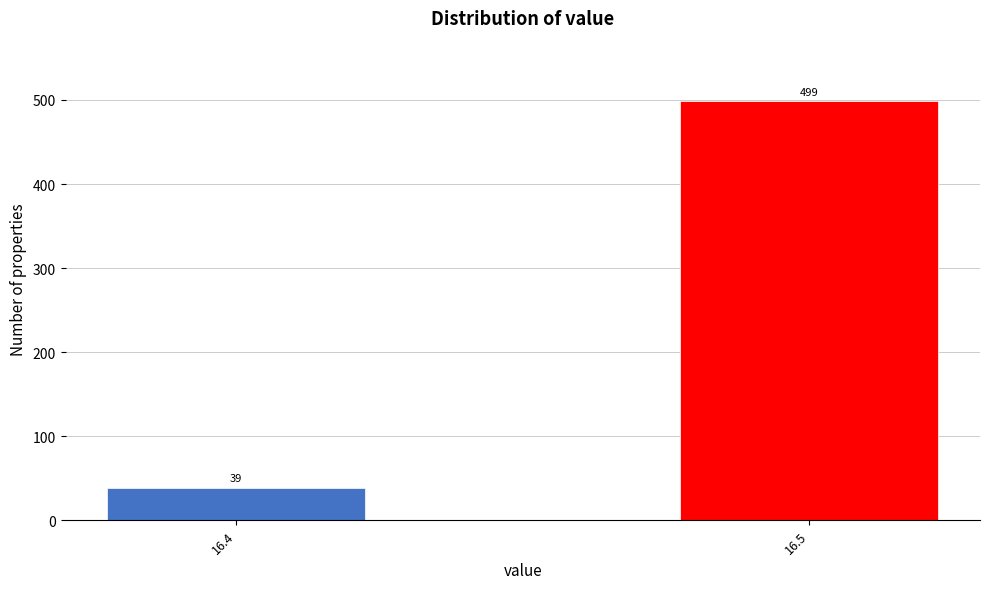

Reading left to right, list all the values displayed in this chart.

16.4=39	16.5=499